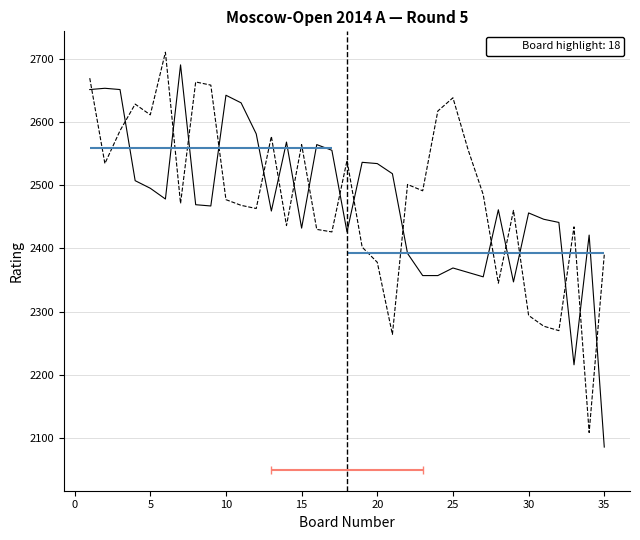

List the series in order of their peak value, highest first.

Black Rating, White Rating